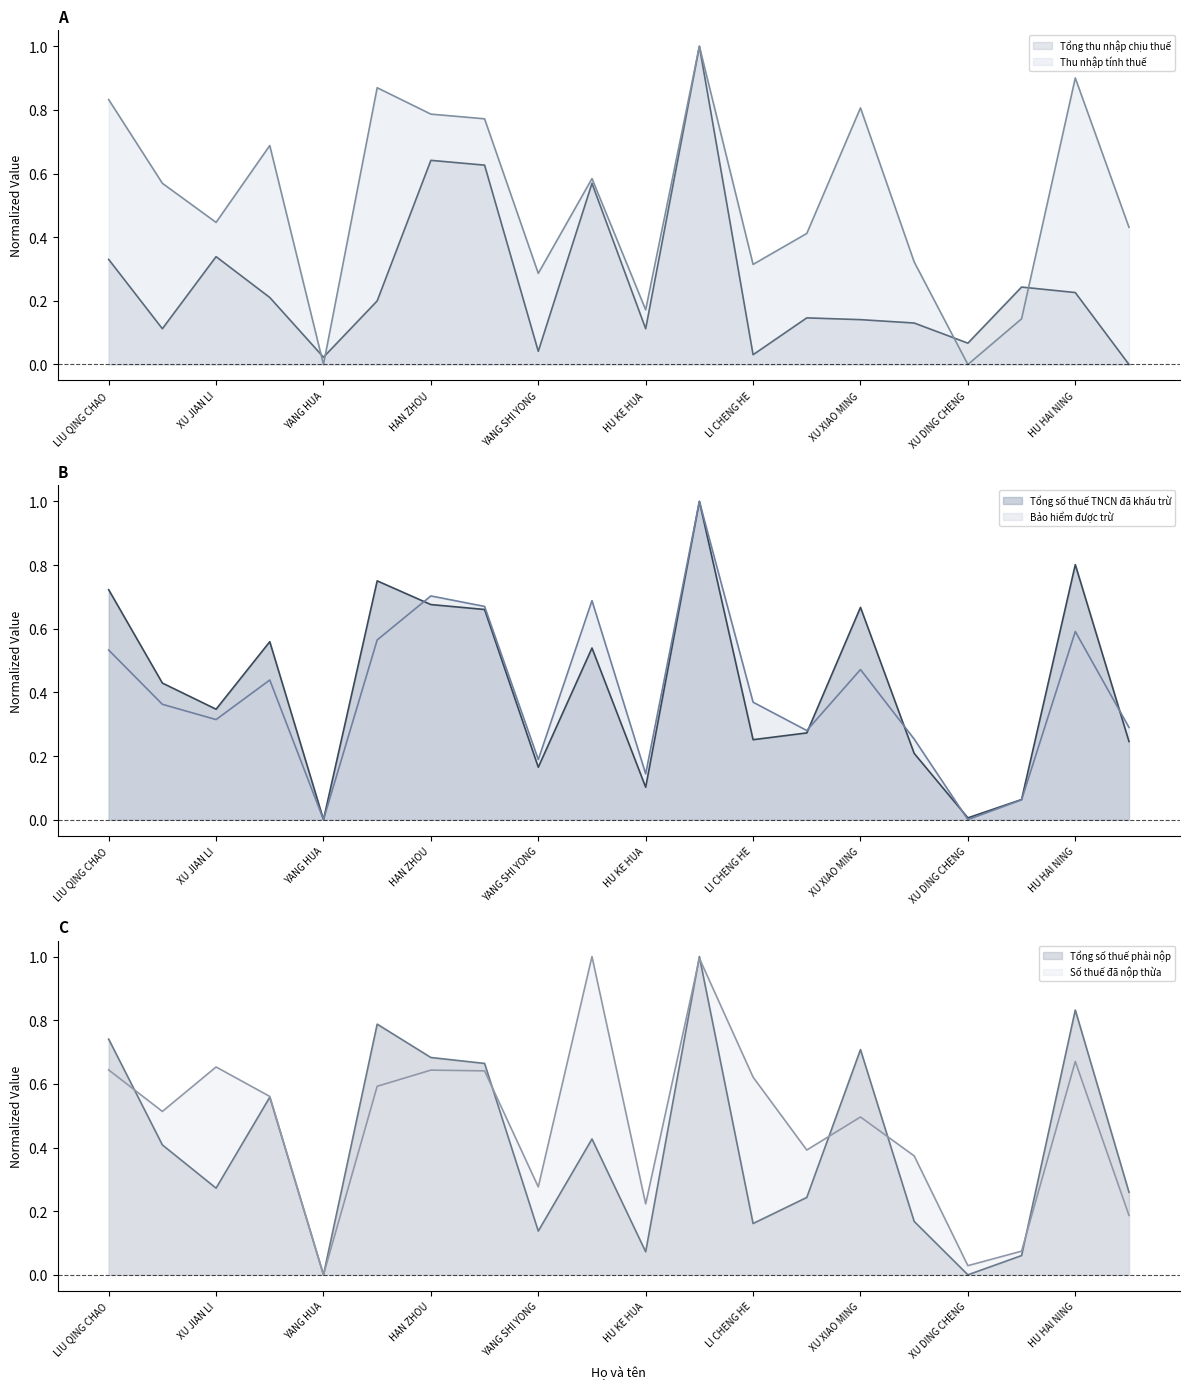

At how many categories does at least one series exceed 0?

20